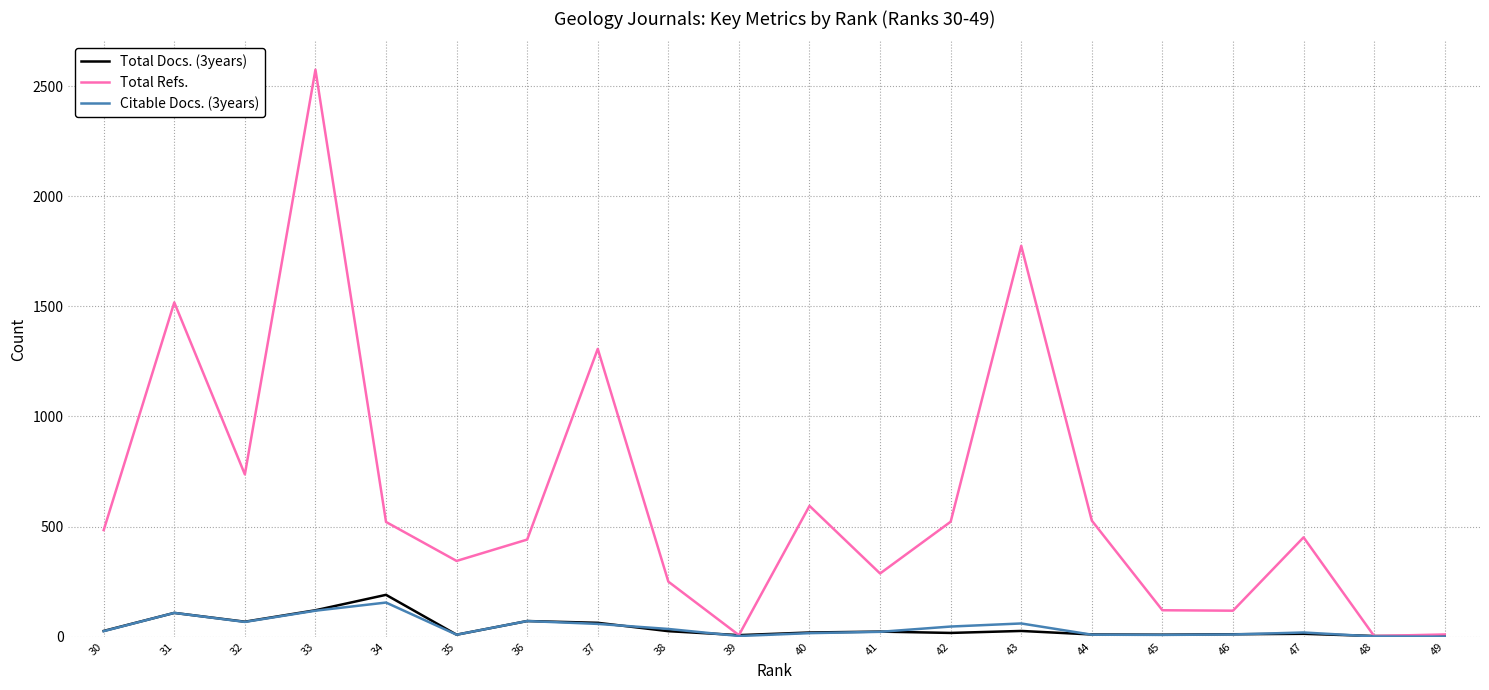

Is it true that Total Docs. (3years) equals 36 at 30?

False